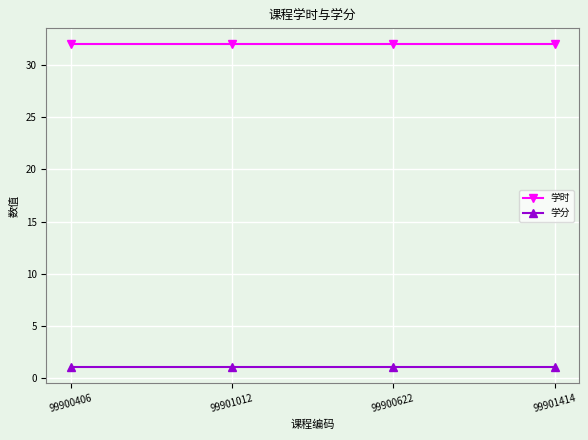

What is the label of the 1st point from the right?

99901414